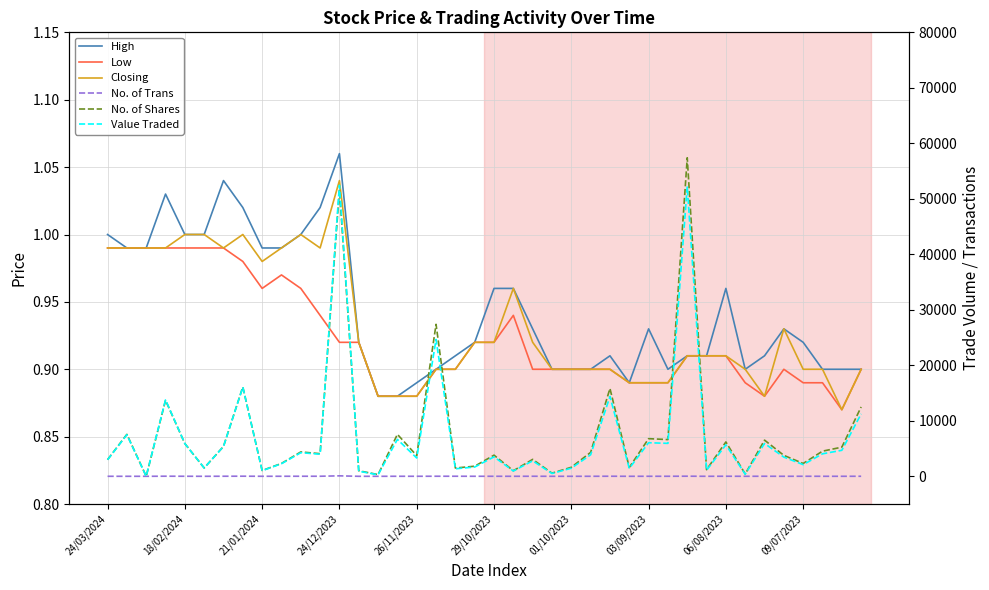

What value does the High series have at 29/10/2023?

1.0